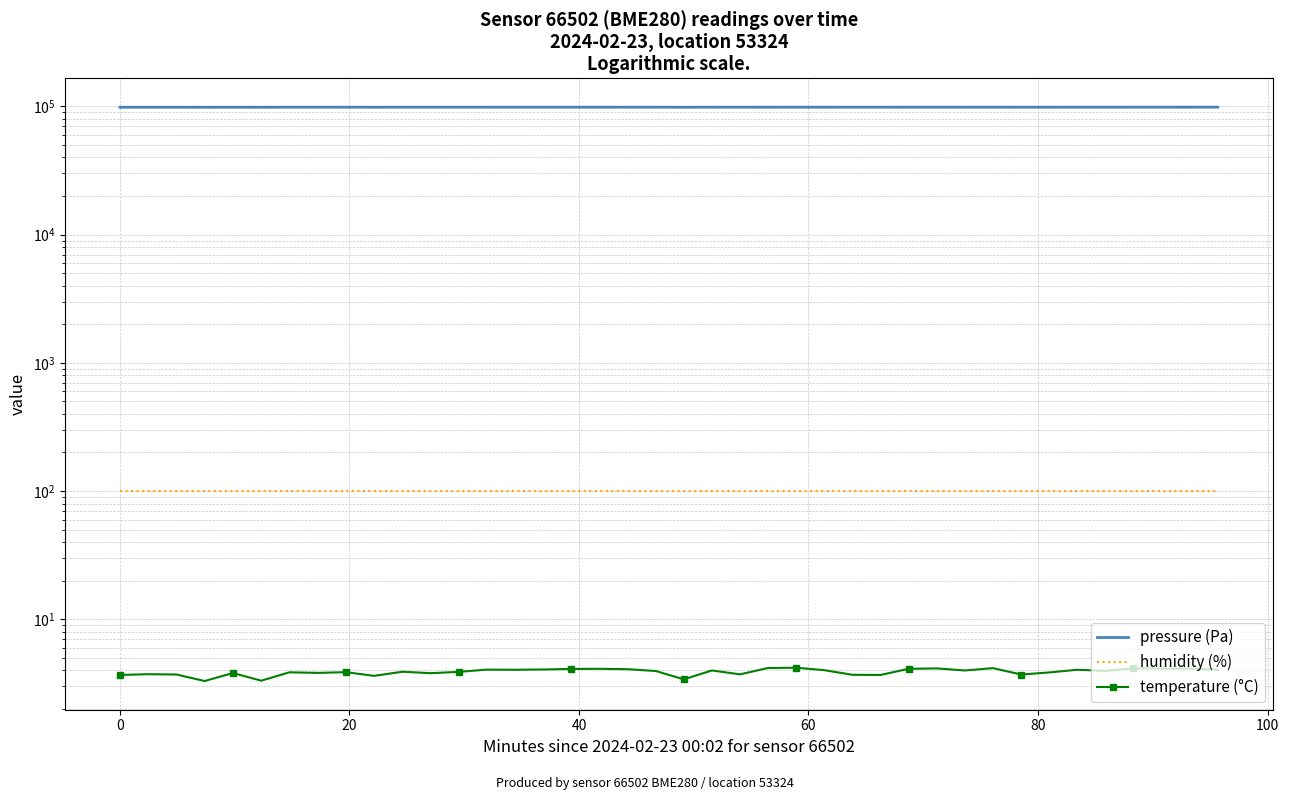

True or false: humidity (%) and temperature (°C) intersect in this chart.

False